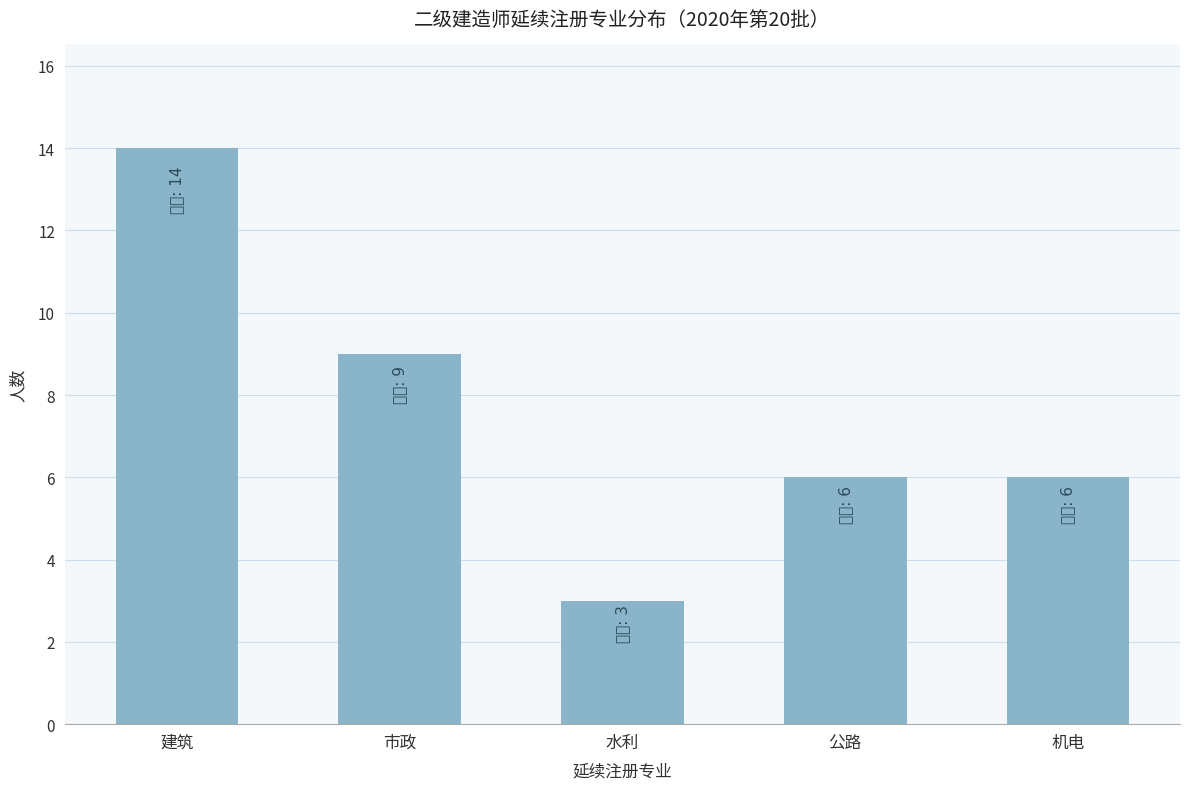

At which category does the chart reach its minimum across all series?

水利